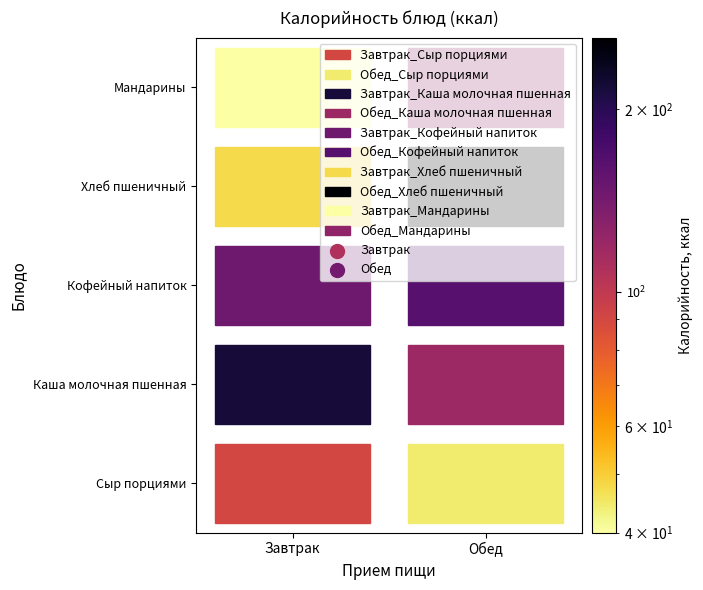

What is the difference between the maximum and second lowest values in the Завтрак series?

170.5